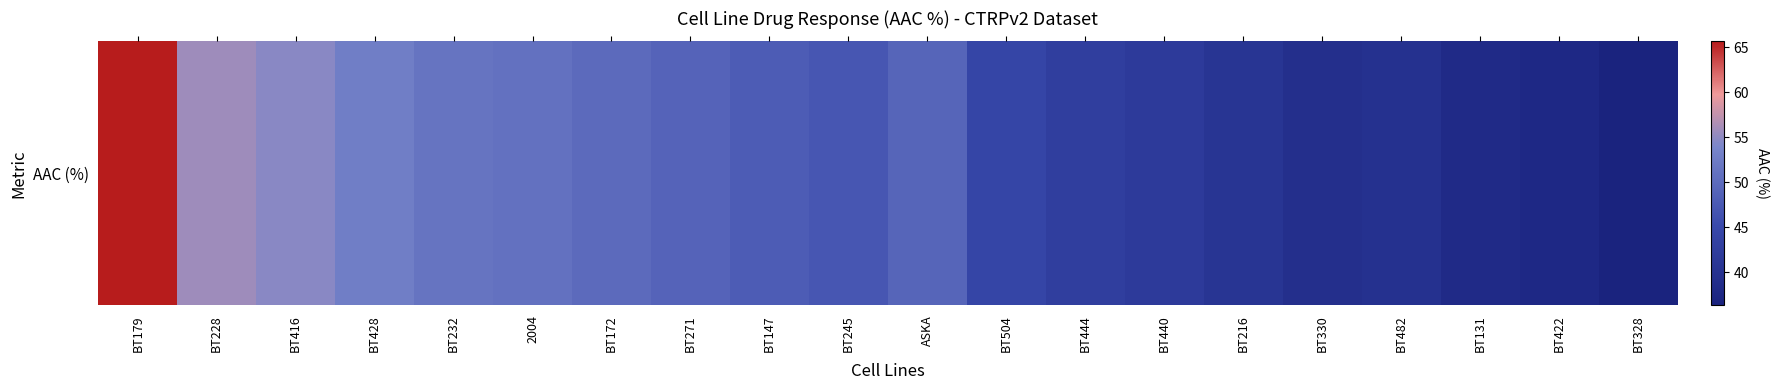

The chart shows a value of 26.3 at BT504. True or false?

False